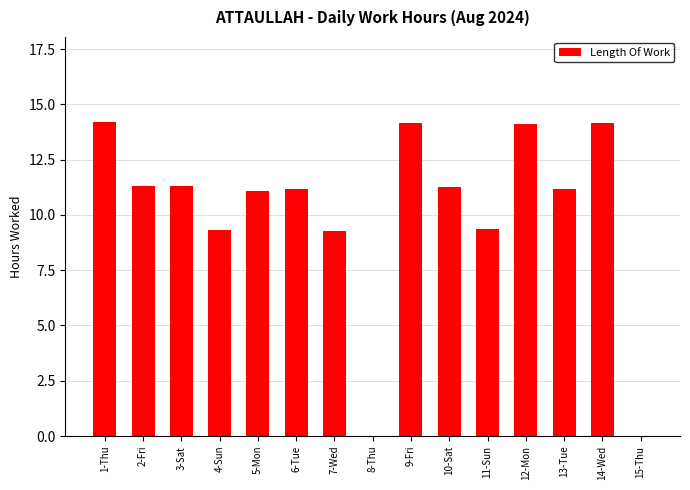

How many data points does each series have?

15